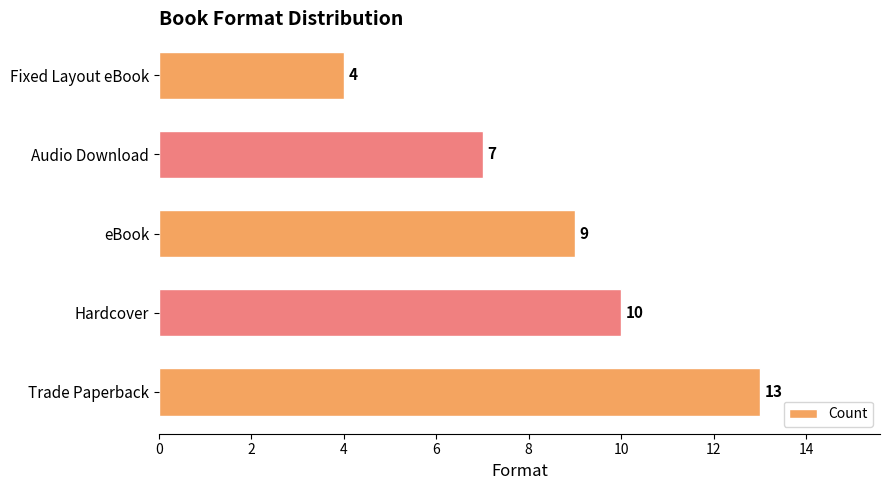

Rank the categories by value from lowest to highest.

Fixed Layout eBook, Audio Download, eBook, Hardcover, Trade Paperback